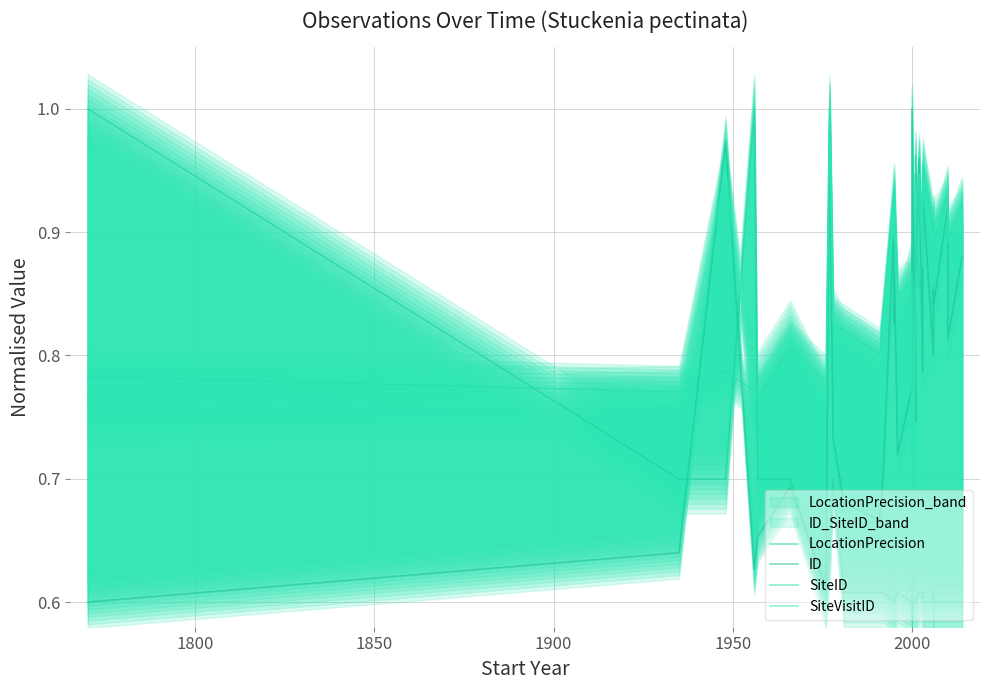

Reading left to right, list all the values displayed in this chart.

LocationPrecision: 1.0	0.7	0.7	1.0	0.7	0.7	0.6	0.6	0.7	0.6	0.6	0.6	0.6	0.6	0.6	0.6	0.6	0.6	0.6	0.6	0.6	0.6	0.6	0.6	0.6	0.6	0.6	0.6	0.6	0.6	0.6
ID: 0.6	0.6	1.0	0.6	0.7	0.7	0.6	1.0	0.7	0.7	0.7	0.7	0.9	0.8	0.9	0.7	0.8	1.0	0.8	0.7	0.9	0.9	1.0	0.8	0.9	0.8	0.9	0.8	0.9	0.8	0.9
SiteID: 0.8	0.8	0.8	0.8	0.8	0.8	0.8	1.0	0.8	0.8	0.8	0.8	0.9	0.9	0.9	0.8	0.9	0.6	0.9	0.9	1.0	0.9	0.9	0.9	1.0	0.9	0.9	0.9	0.9	0.9	0.9
SiteVisitID: 0.8	0.8	0.9	0.8	0.8	0.8	0.8	1.0	0.8	0.8	0.8	0.8	0.9	0.9	0.9	0.8	0.9	0.6	0.9	0.8	0.9	0.9	0.9	0.9	0.9	0.9	0.9	0.9	0.9	0.9	0.9